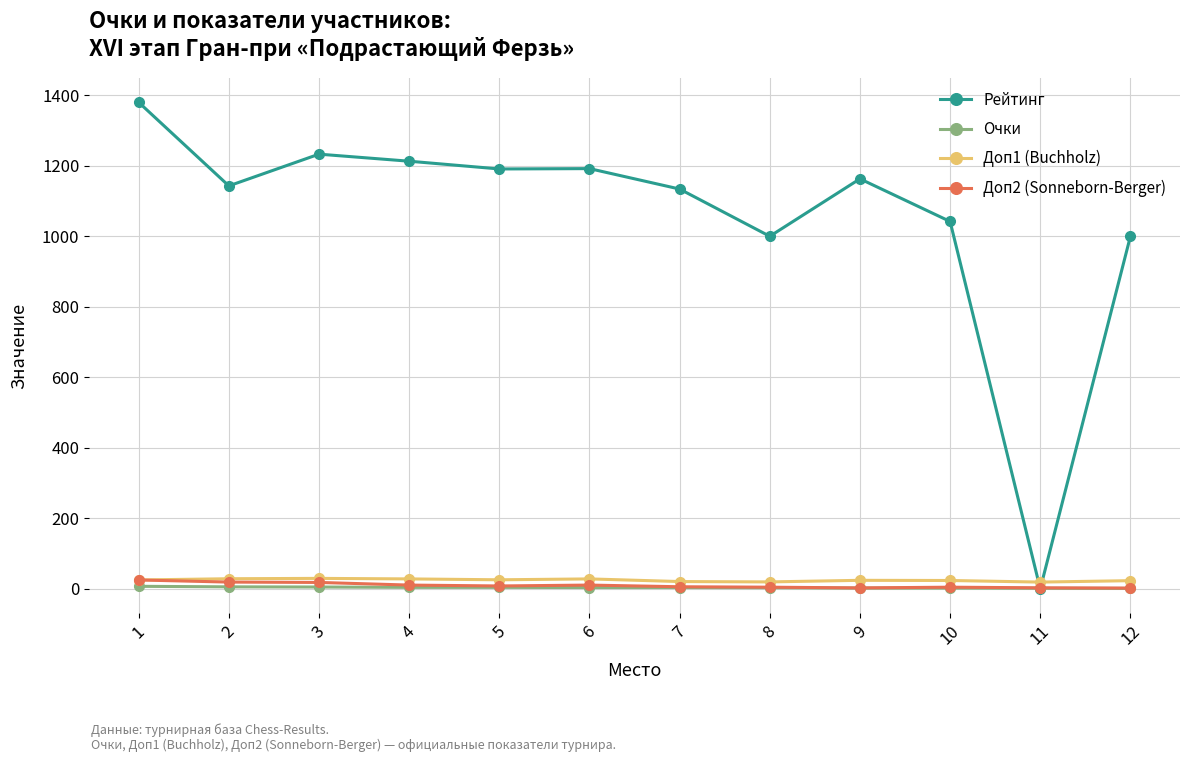

What is the maximum value shown in the chart?

1380.0